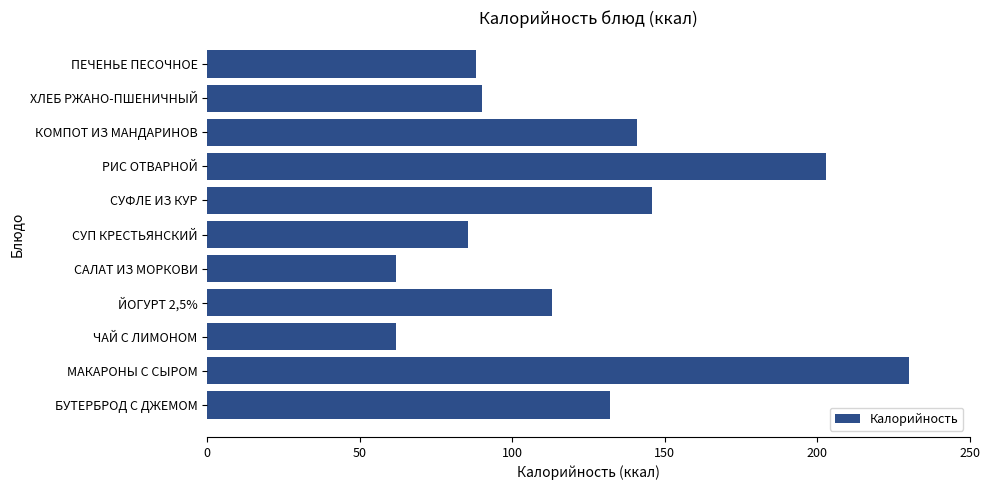

Reading top to bottom, extract all data points from this chart.

88.0	90.0	141.0	203.0	146.0	85.6	62.0	113.0	62.0	230.0	132.0